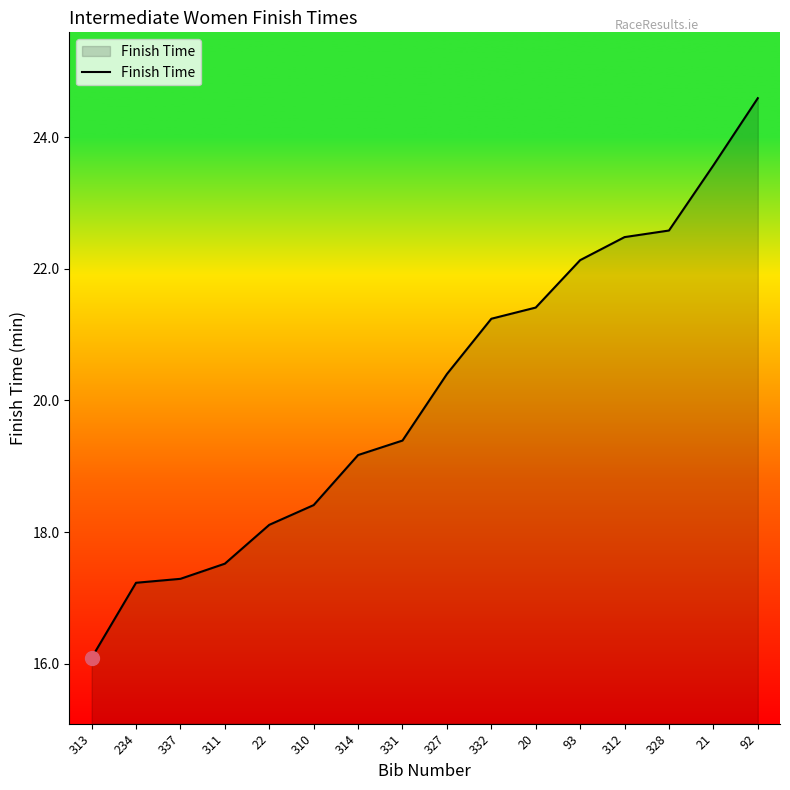

How many lines are shown in the chart?

1